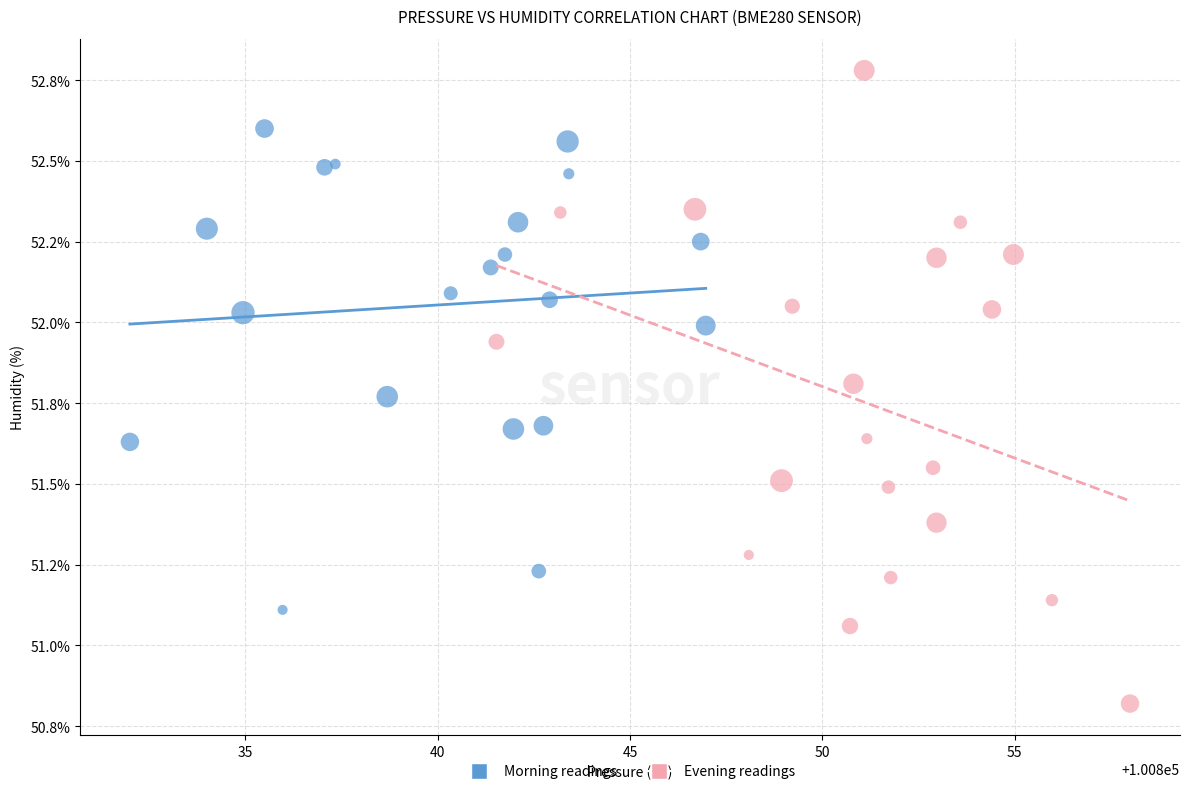

Which series has the largest Y range (max minus min)?

Evening readings